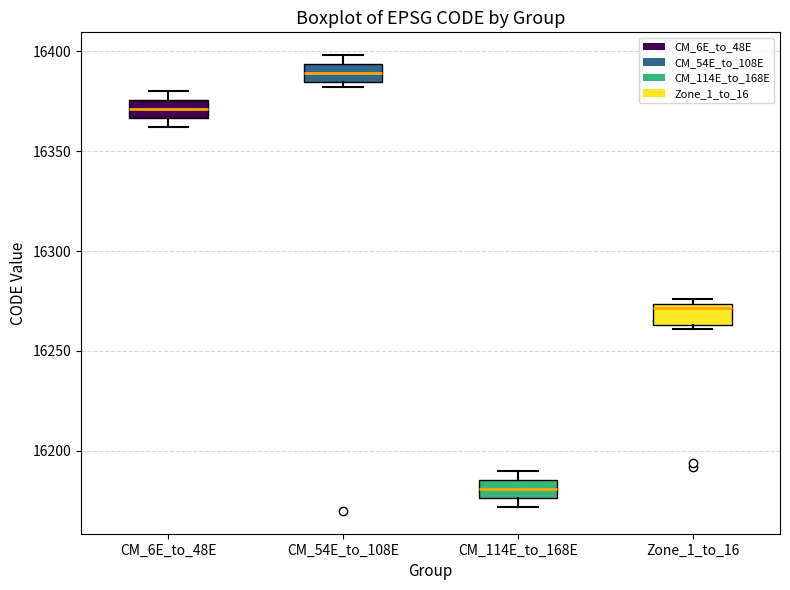

Where does the median line of the box for CM_114E_to_168E sit on the y-axis? The values are not printed on the chart, so give them approximately, as read against the axis.

16180